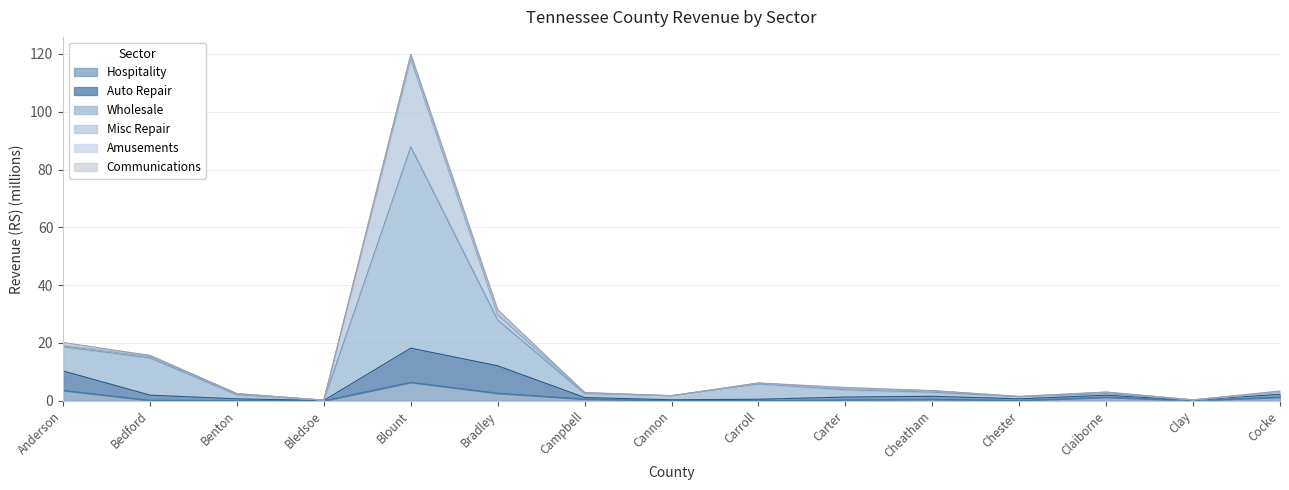

Is the value of Hospitality at Cocke greater than the value of Wholesale at Carter?

No